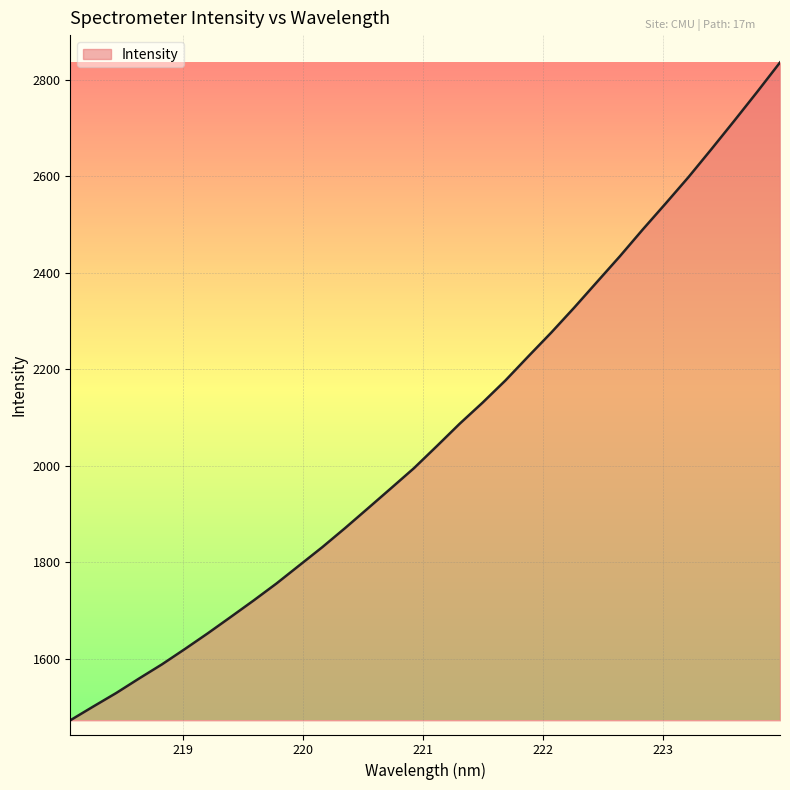

Does the chart have visible grid lines?

Yes